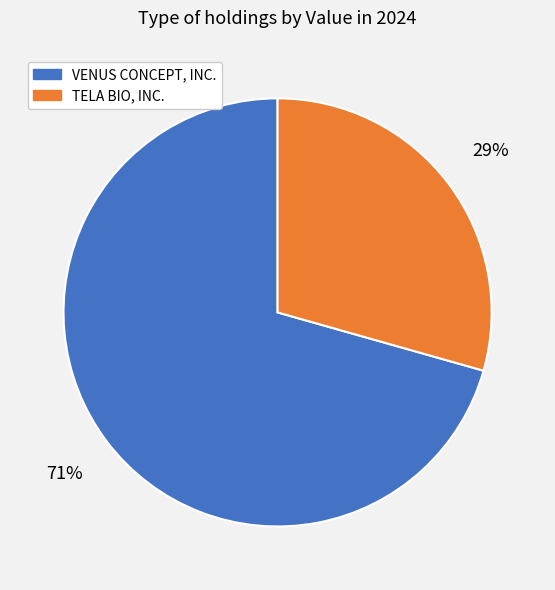

How many segments does this pie chart have?

2